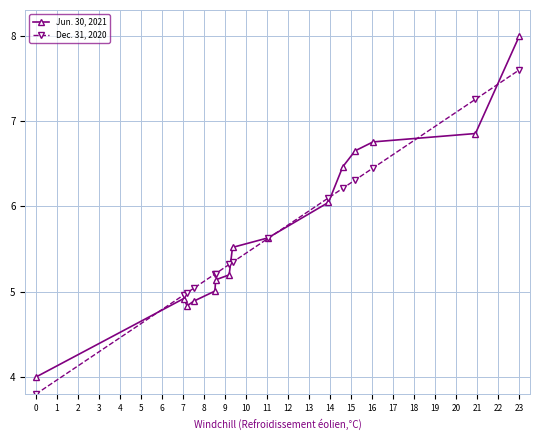

What is the difference between the second highest and minimum values in the Jun. 30, 2021 series?

2.9